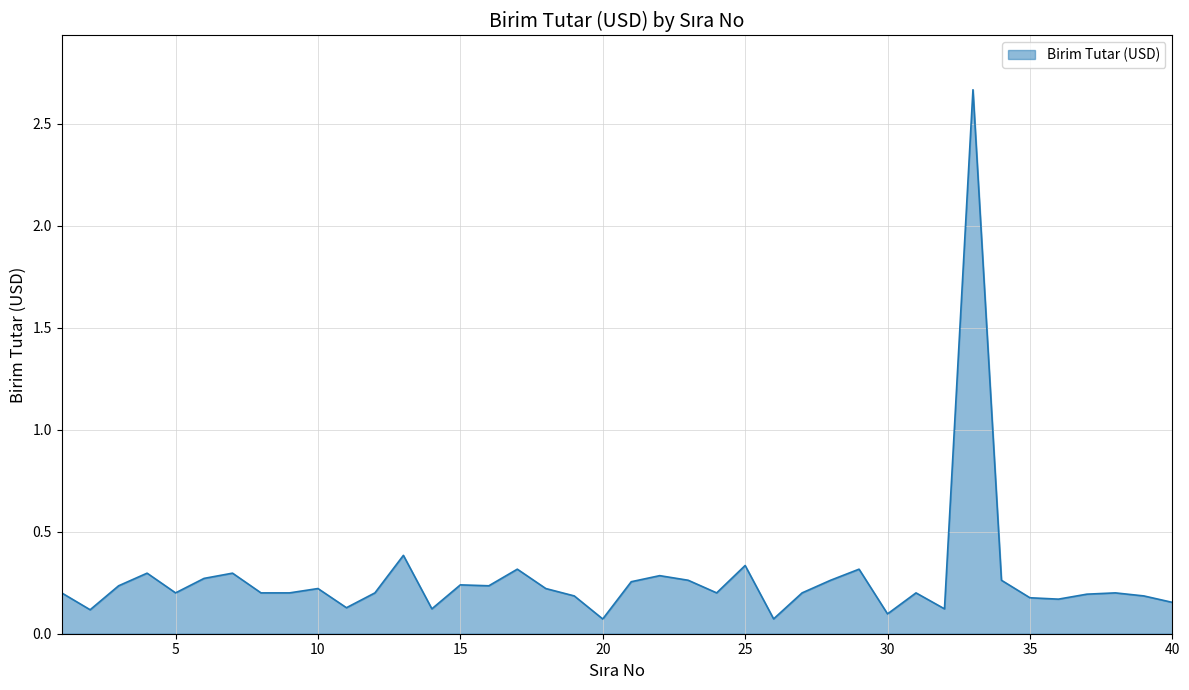

Which label corresponds to the largest value in the chart?

33